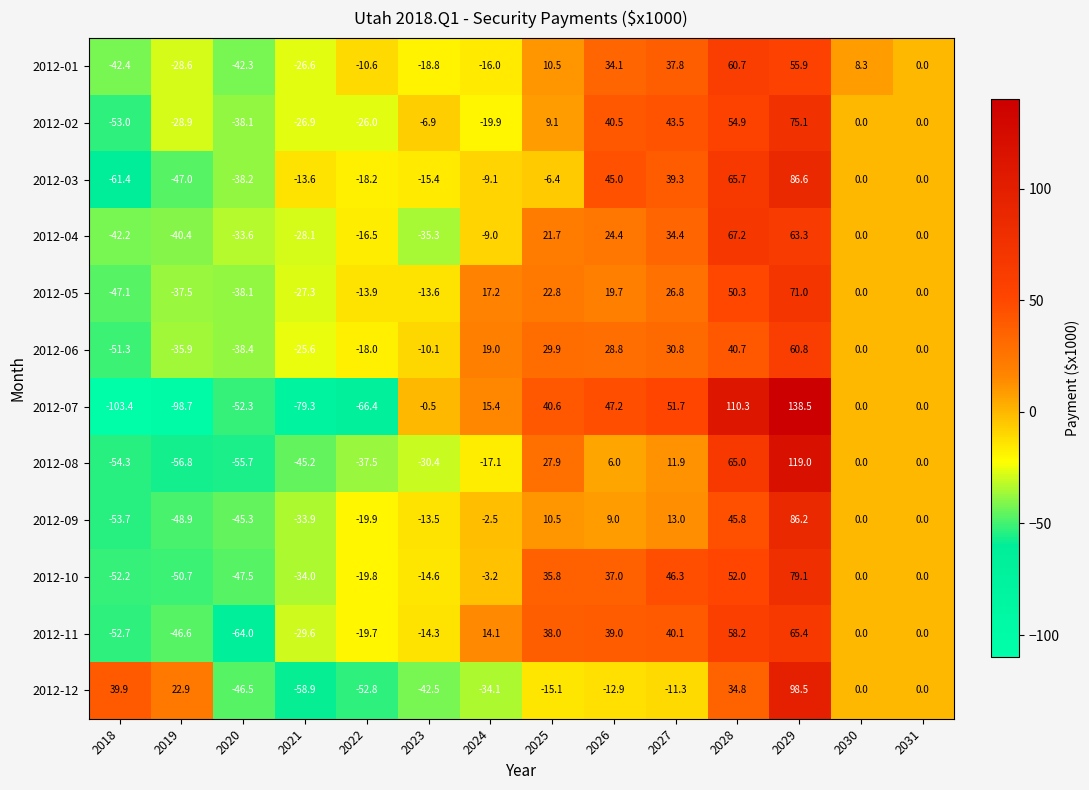

What is the greatest value displayed?

138.5